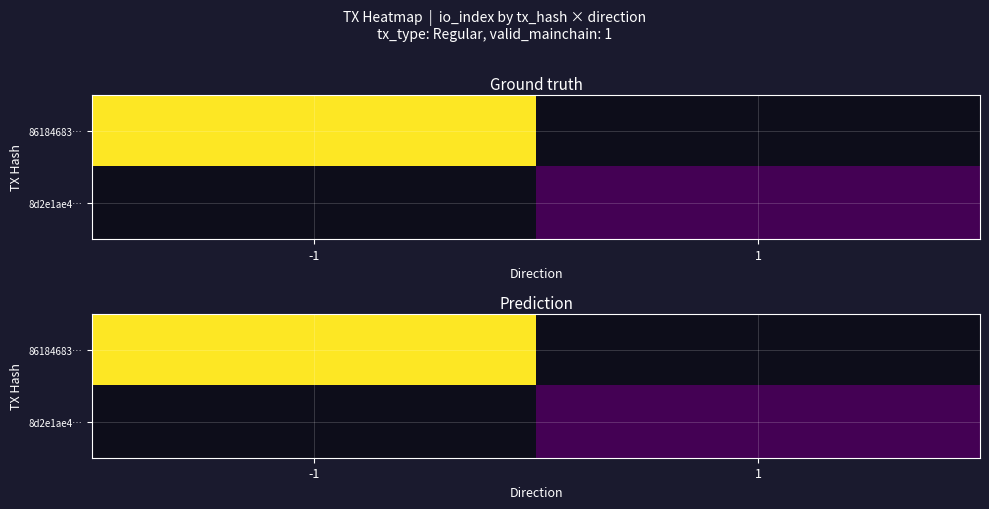

Which series has the widest spread of values?

86184683…